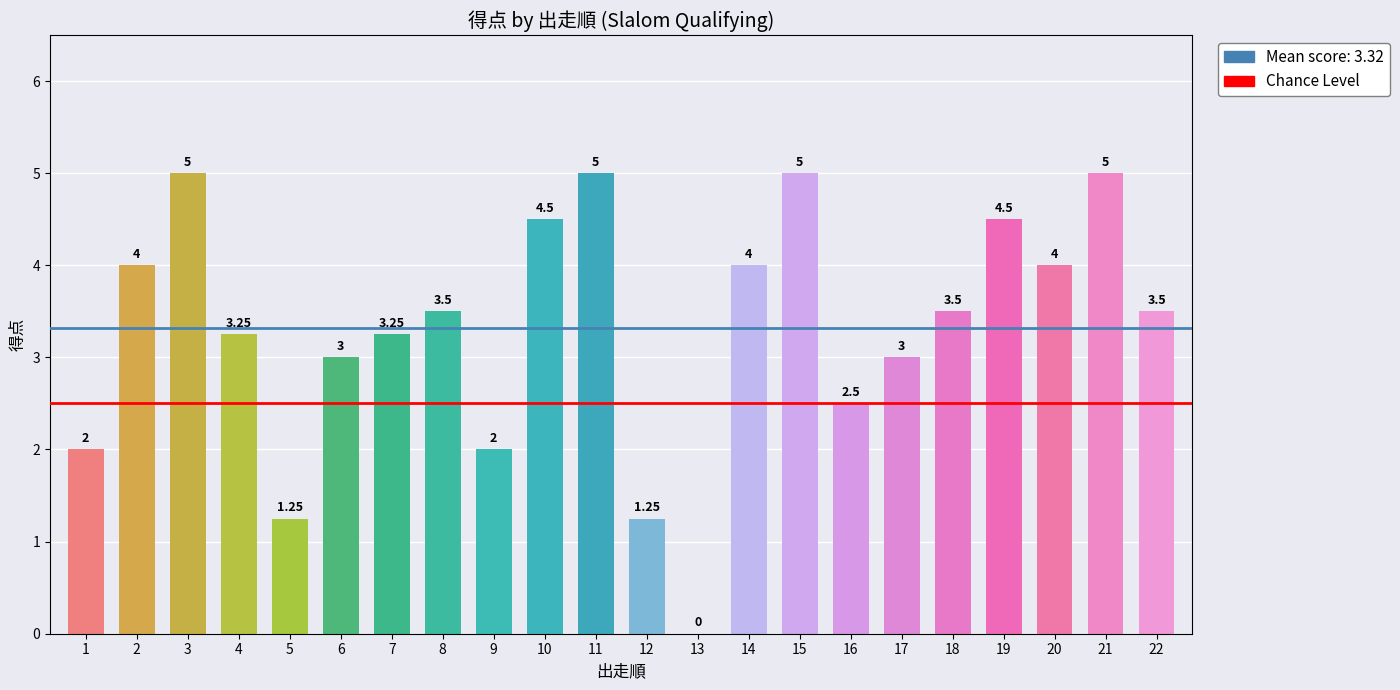

Which has a higher value, 16 or 20?

20